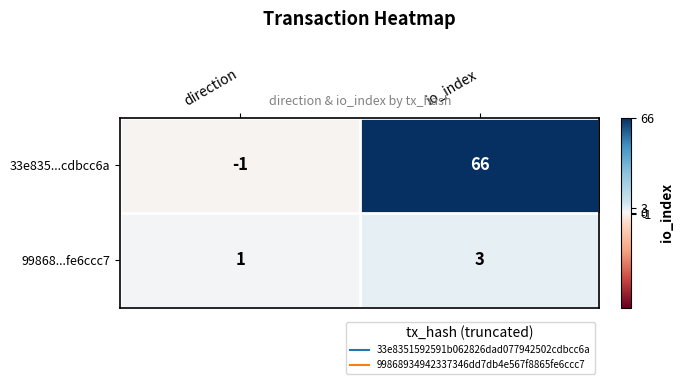

What is the highest value of the 99868...fe6ccc7 series?

3